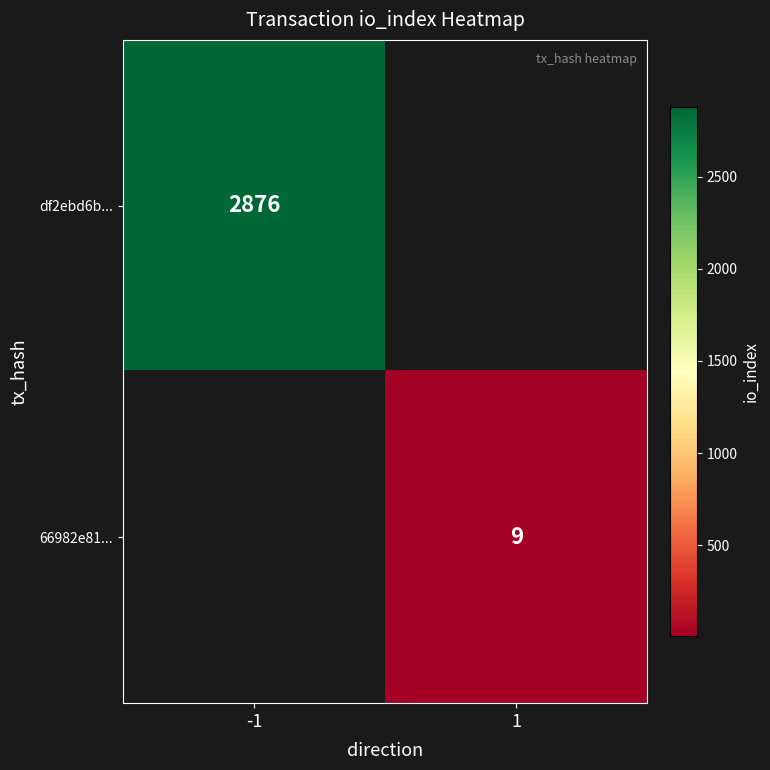

Is it true that df2ebd6b... equals 5034 at -1?

False